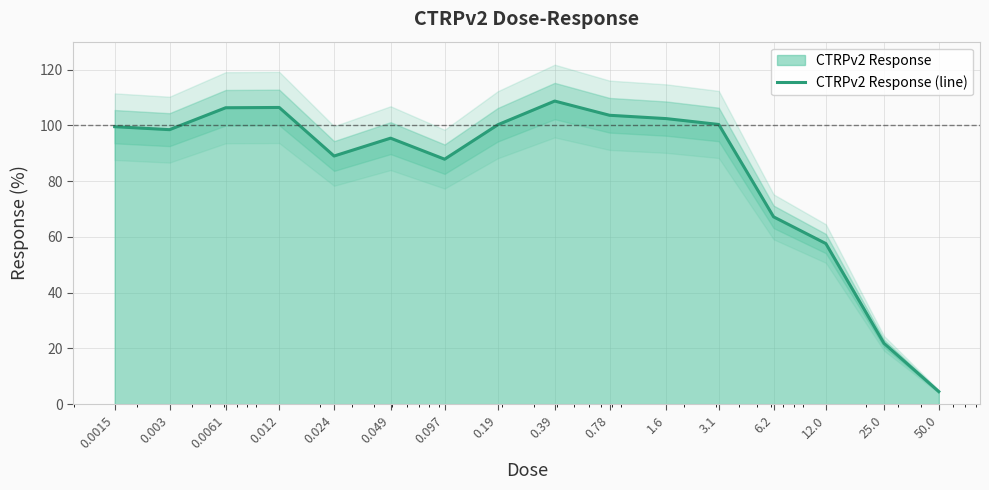

What value does the data have at 0.19?

100.2